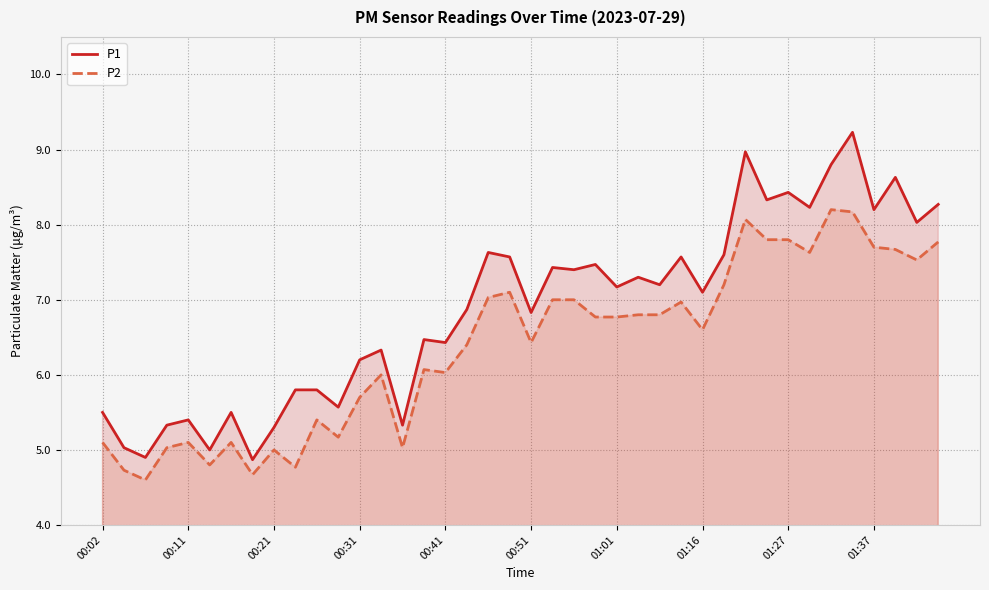

True or false: P2 has more than 2 points higher than both neighbors.

True